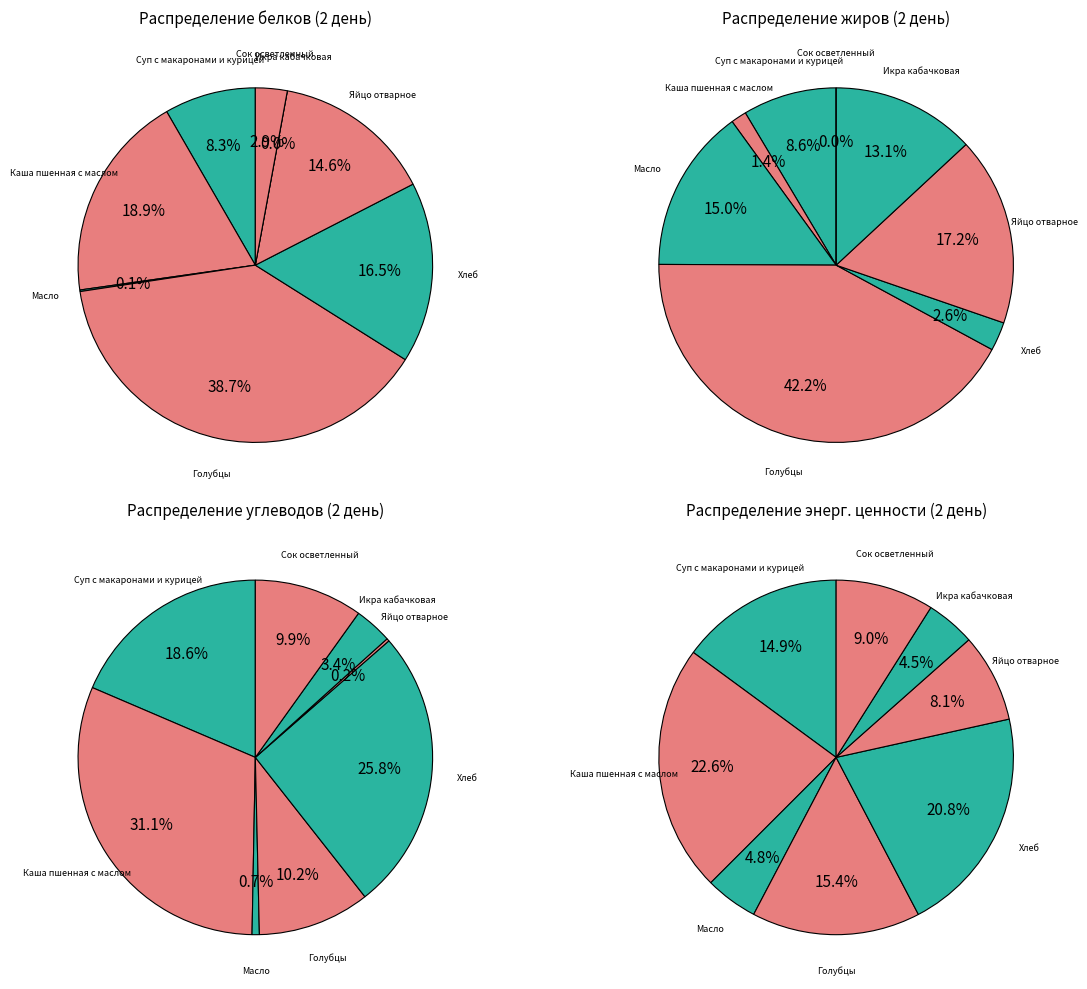

To the nearest percent, what percentage of the pie is Каша пшенная с маслом?

23%